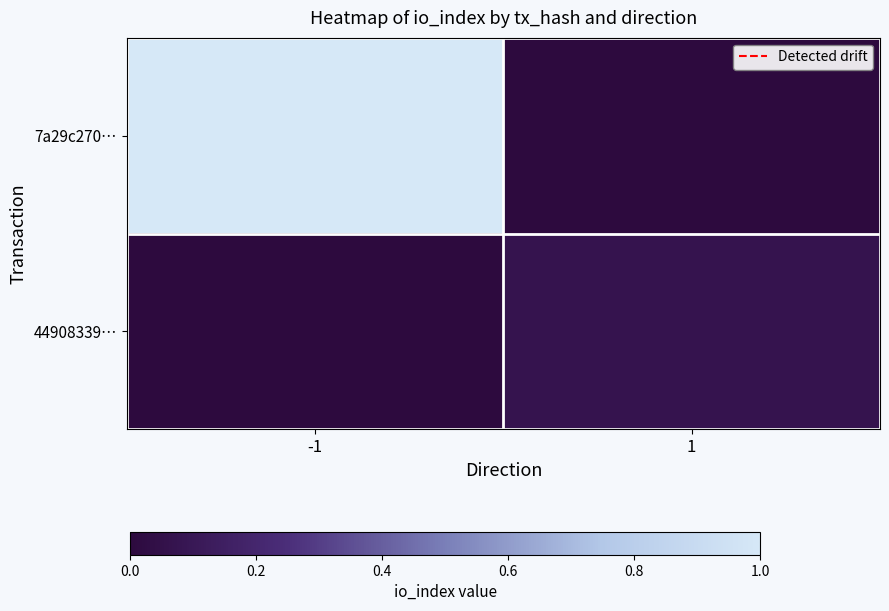

Between -1 and 1, which is larger?

-1